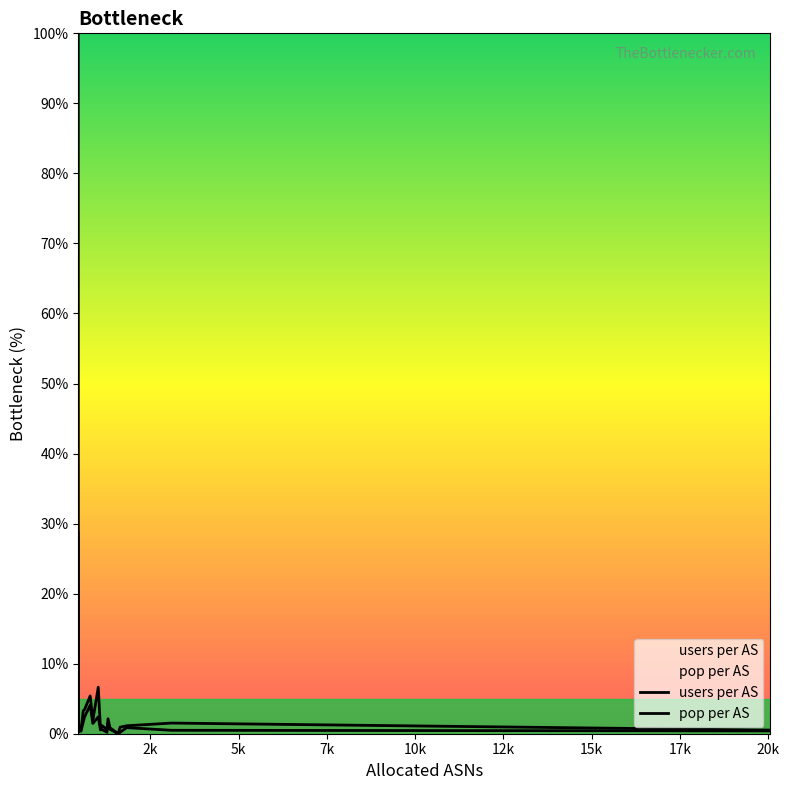

Is the value of pop per AS at 10k greater than the value of users per AS at 0?

No